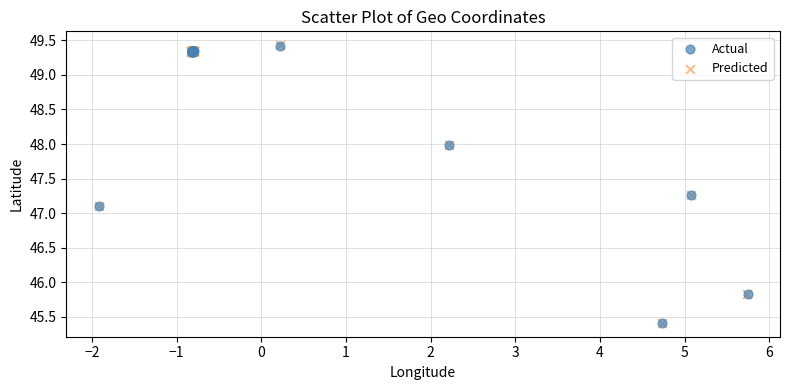

What are all the series names shown in the legend?

Actual, Predicted